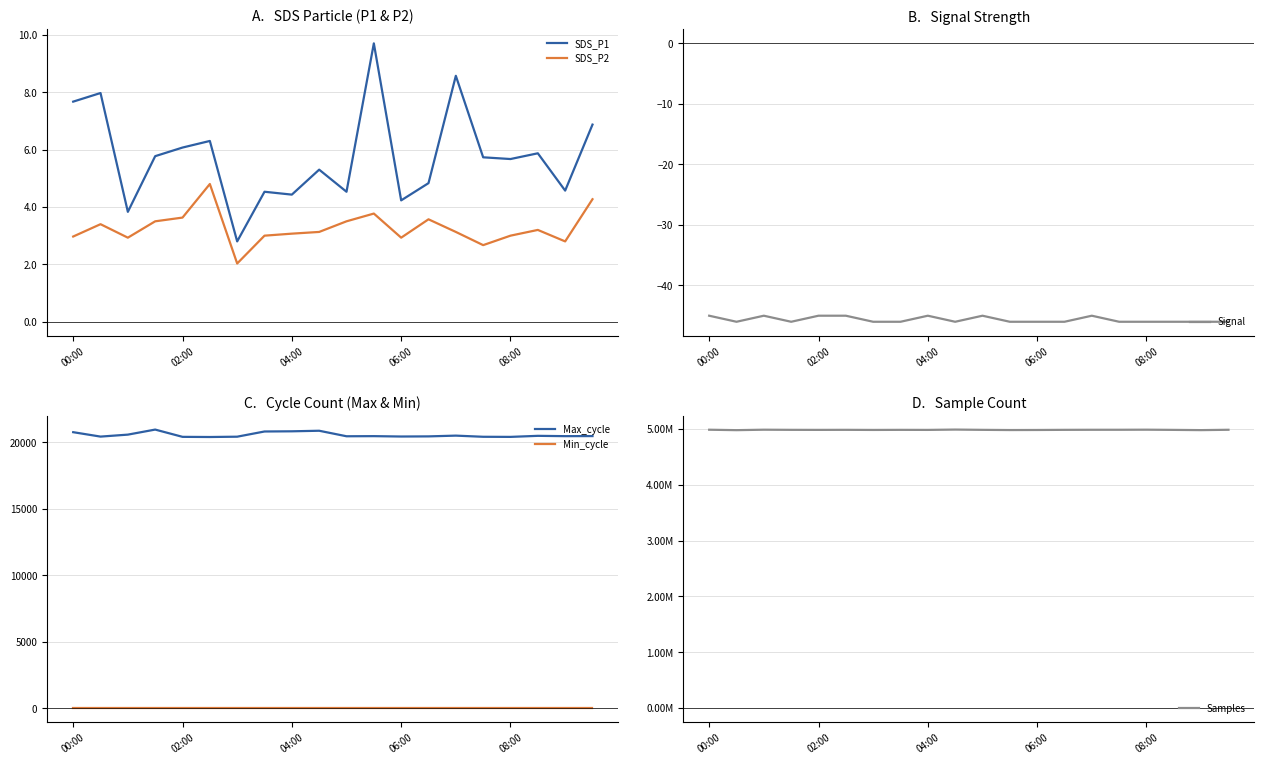

True or false: Signal has a value of -63.0 at 06:00.

False